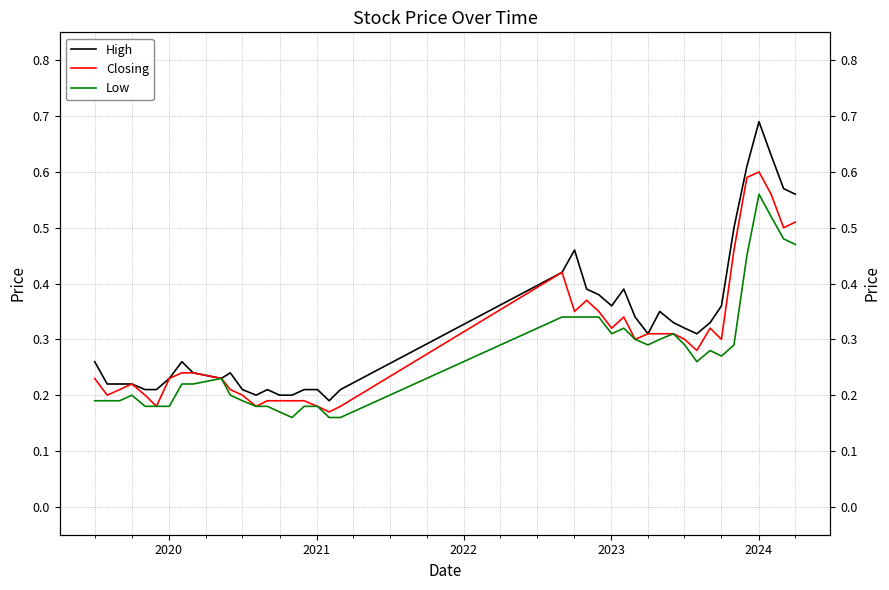

Reading right to left, what are all the values shown in this chart?

High: 0.6	0.6	0.6	0.7	0.6	0.5	0.4	0.3	0.3	0.3	0.3	0.3	0.3	0.3	0.4	0.4	0.4	0.4	0.5	0.4	0.2	0.2	0.2	0.2	0.2	0.2	0.2	0.2	0.2	0.2	0.2	0.2	0.3	0.2	0.2	0.2	0.2	0.2	0.2	0.3
Closing: 0.5	0.5	0.6	0.6	0.6	0.5	0.3	0.3	0.3	0.3	0.3	0.3	0.3	0.3	0.3	0.3	0.3	0.4	0.3	0.4	0.2	0.2	0.2	0.2	0.2	0.2	0.2	0.2	0.2	0.2	0.2	0.2	0.2	0.2	0.2	0.2	0.2	0.2	0.2	0.2
Low: 0.5	0.5	0.5	0.6	0.5	0.3	0.3	0.3	0.3	0.3	0.3	0.3	0.3	0.3	0.3	0.3	0.3	0.3	0.3	0.3	0.2	0.2	0.2	0.2	0.2	0.2	0.2	0.2	0.2	0.2	0.2	0.2	0.2	0.2	0.2	0.2	0.2	0.2	0.2	0.2